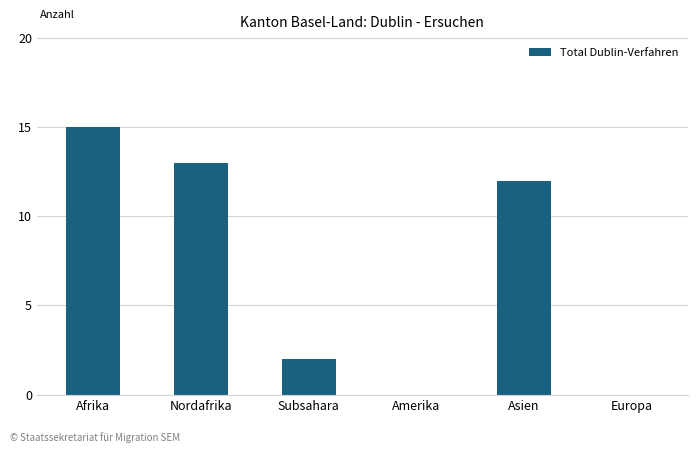

How many series are shown in this chart?

1